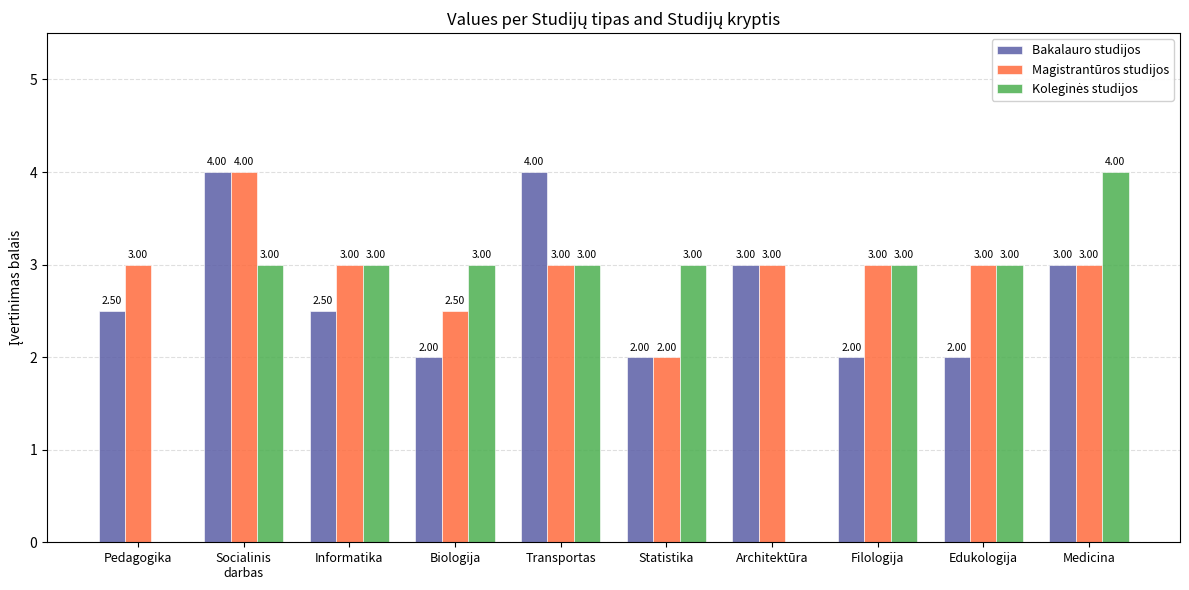

How many groups of bars are there?

10